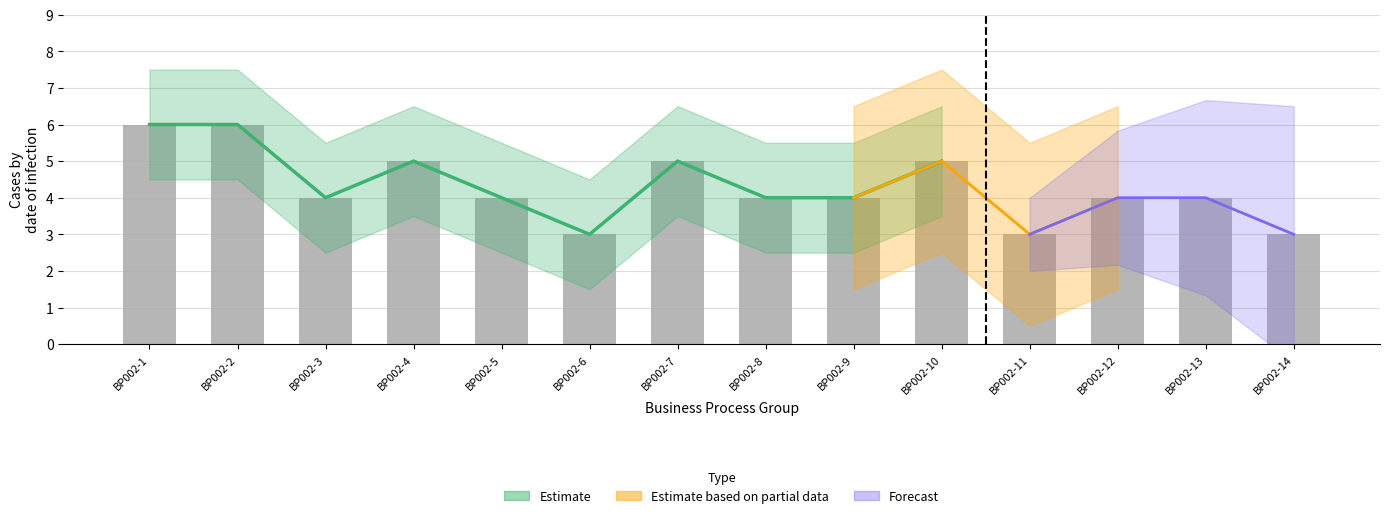

What is the sum of all values?

60